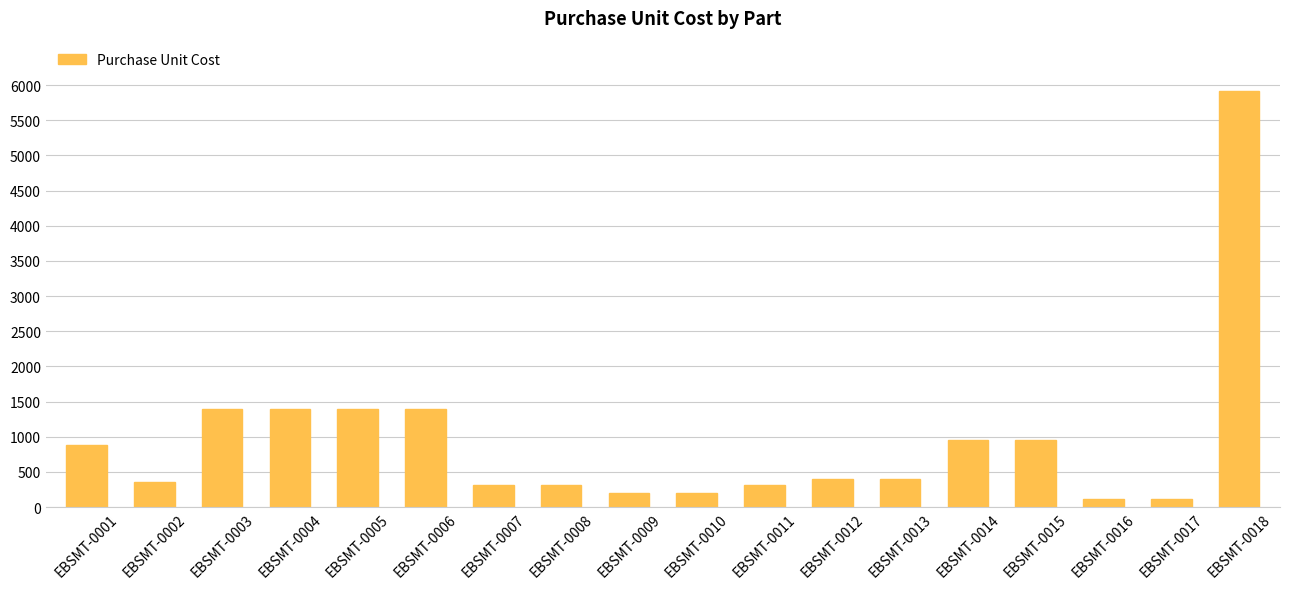

Are the bars grouped side by side (vs. stacked)?

No